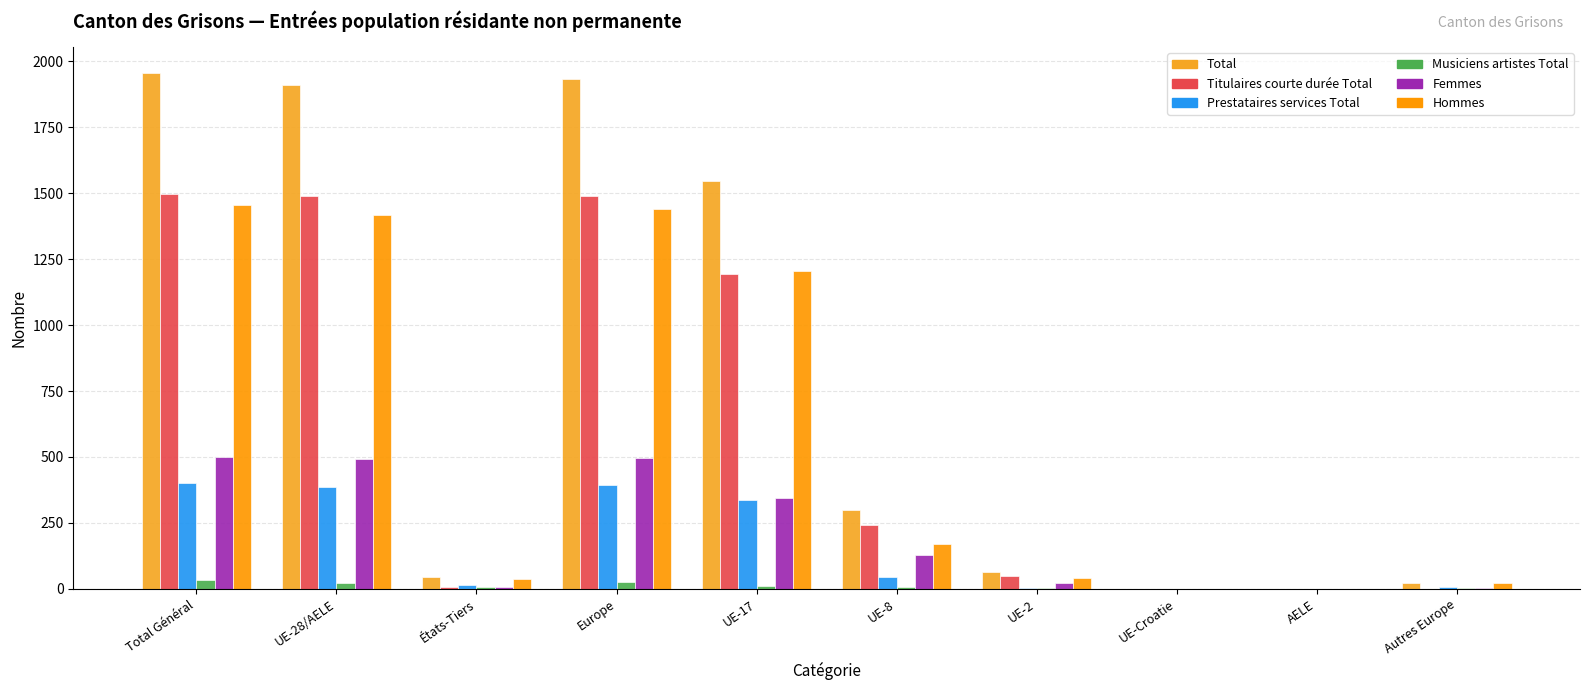

How many groups of bars are there?

10